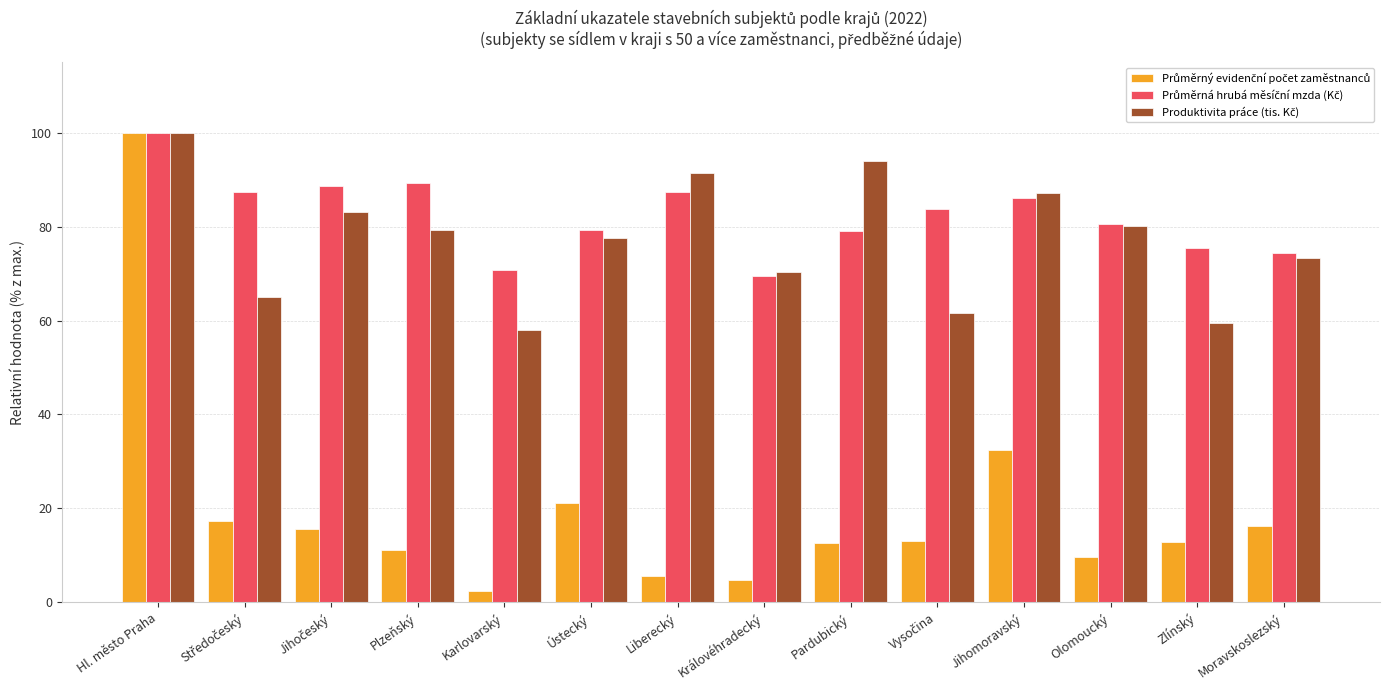

What position from the right is Liberecký?

8